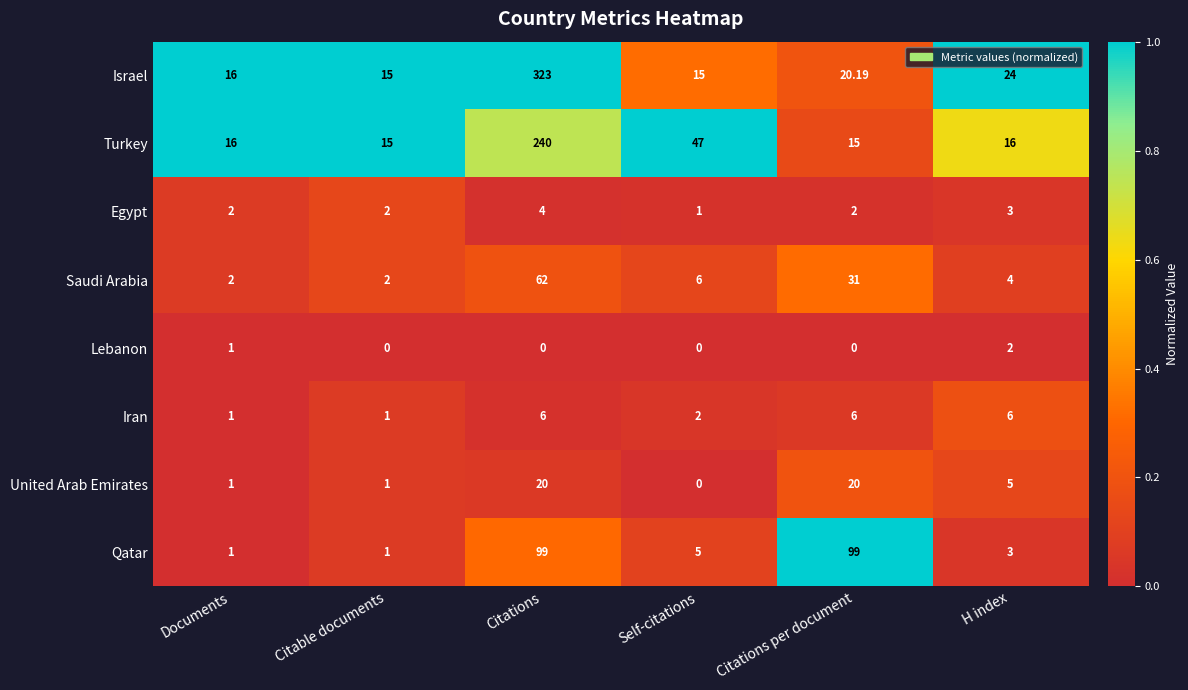

At which label does United Arab Emirates reach its minimum?

Self-citations